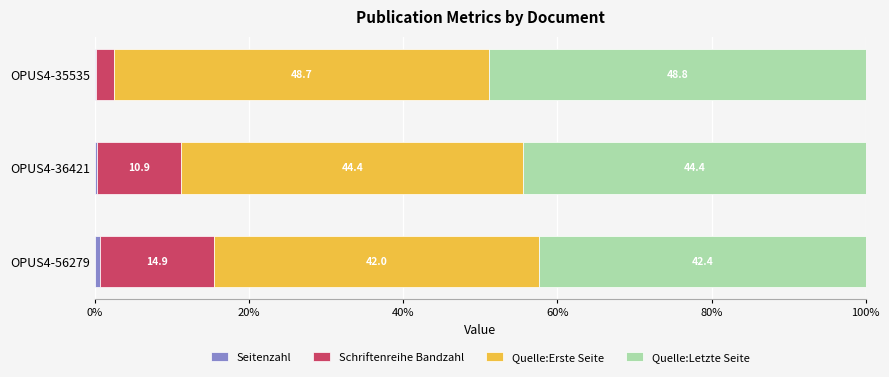

What is the total value across all series at OPUS4-35535?

100.0